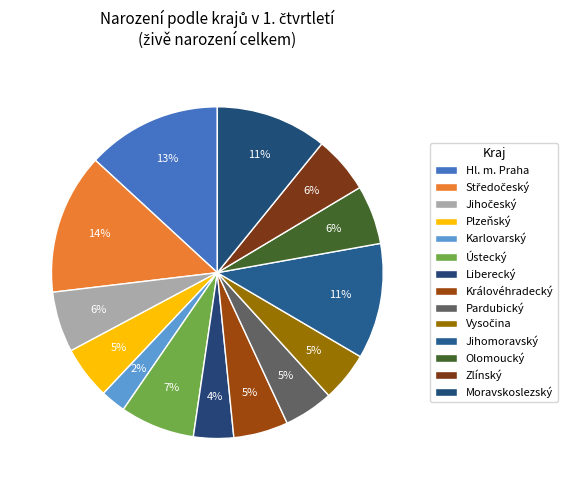

How many segments does this pie chart have?

14